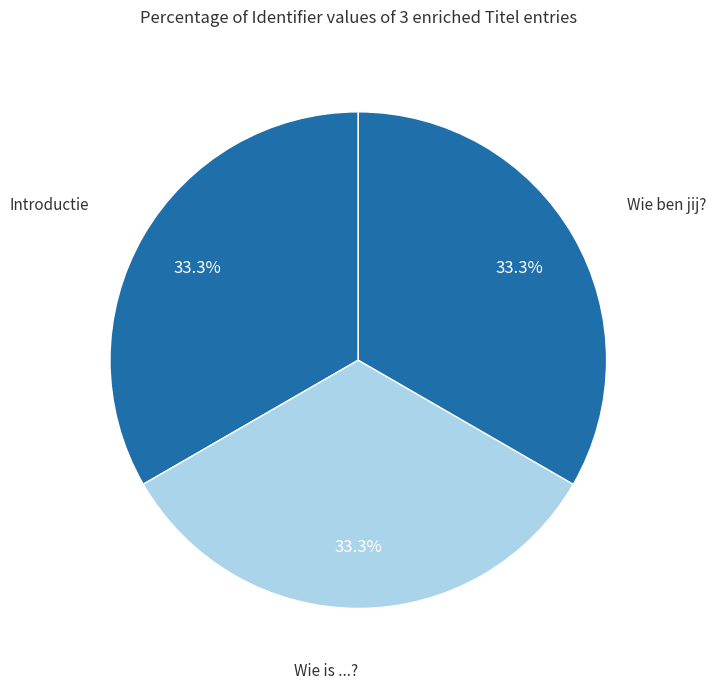

Count the number of slices in the pie.

3